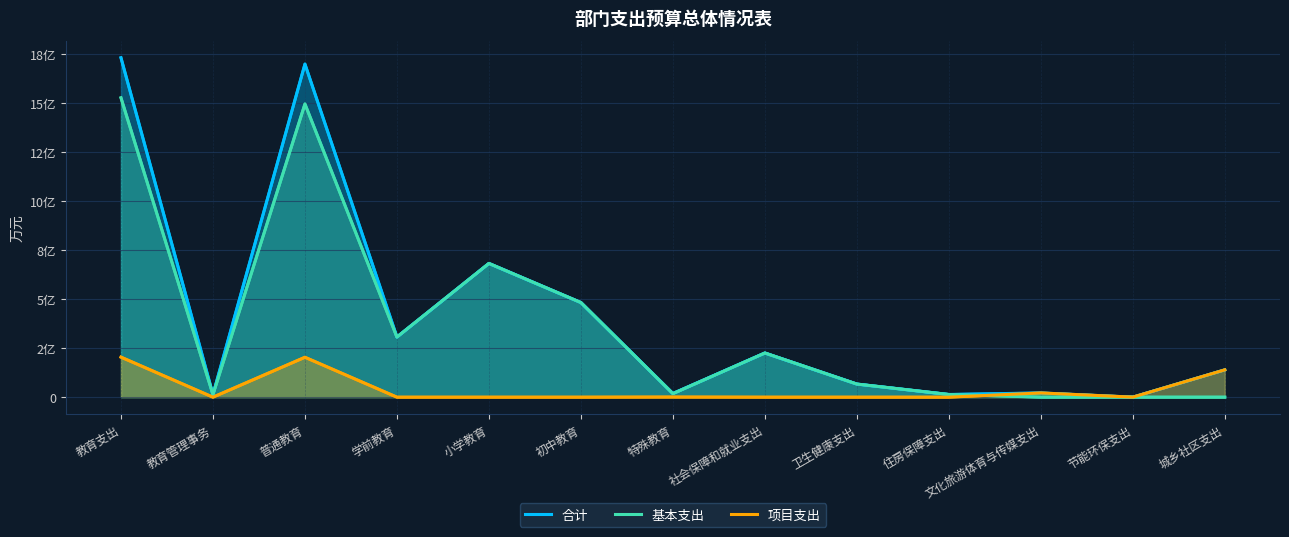

What is the average value of the 项目支出 series?

4376.6